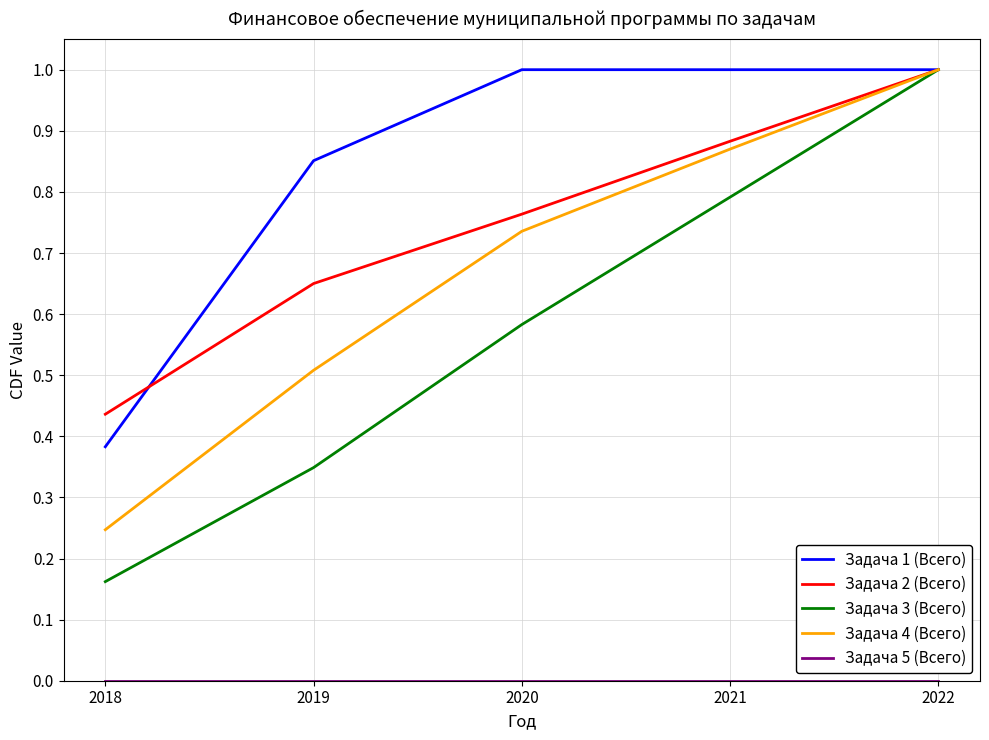

How many values in the Задача 1 (Всего) series are below 1?

2